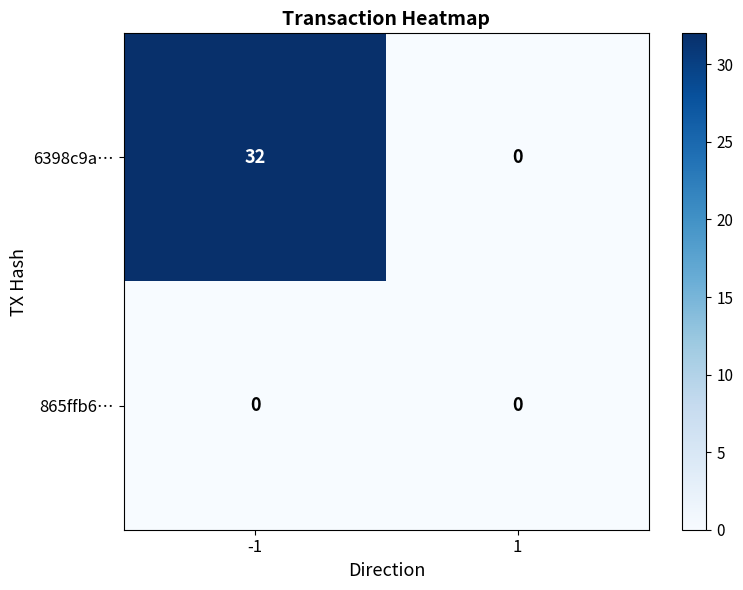

What is the difference between the maximum and minimum values in the 6398c9a… series?

32